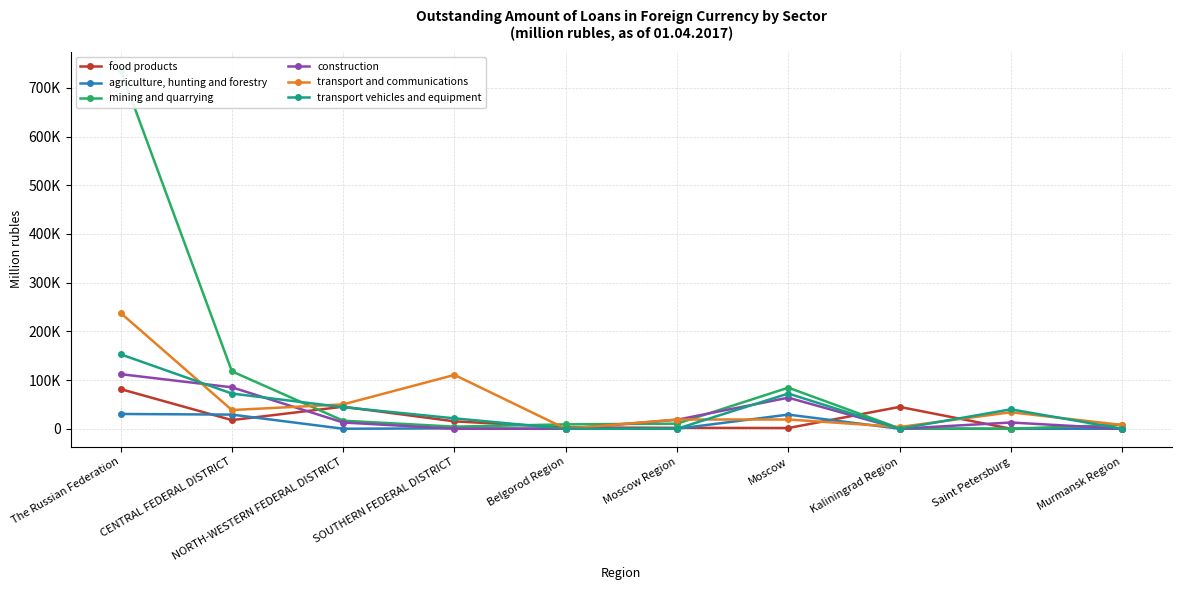

At which category does food products reach its first local peak?

NORTH-WESTERN FEDERAL DISTRICT